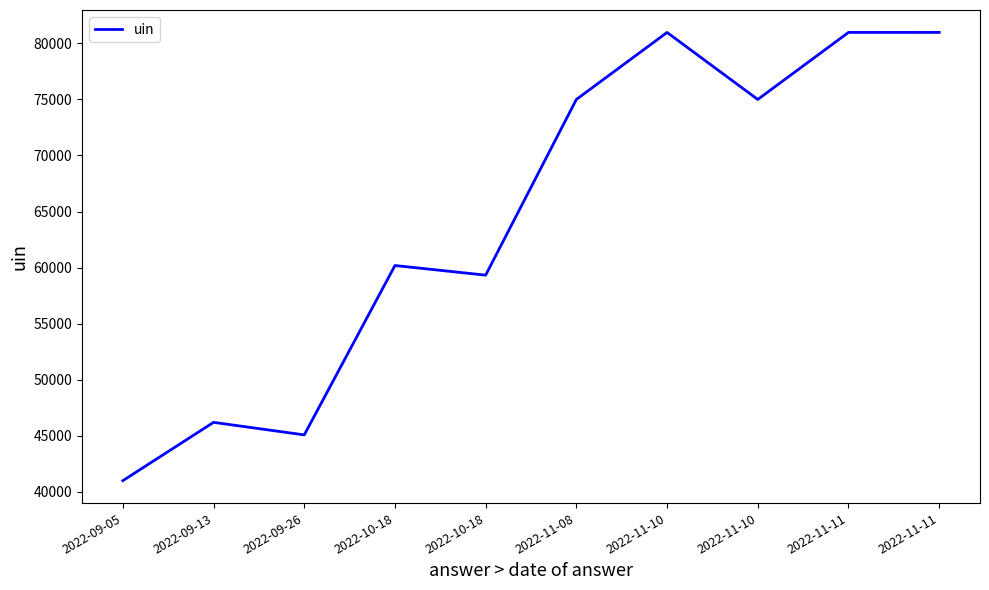

Does the chart display data point markers on the line(s)?

No